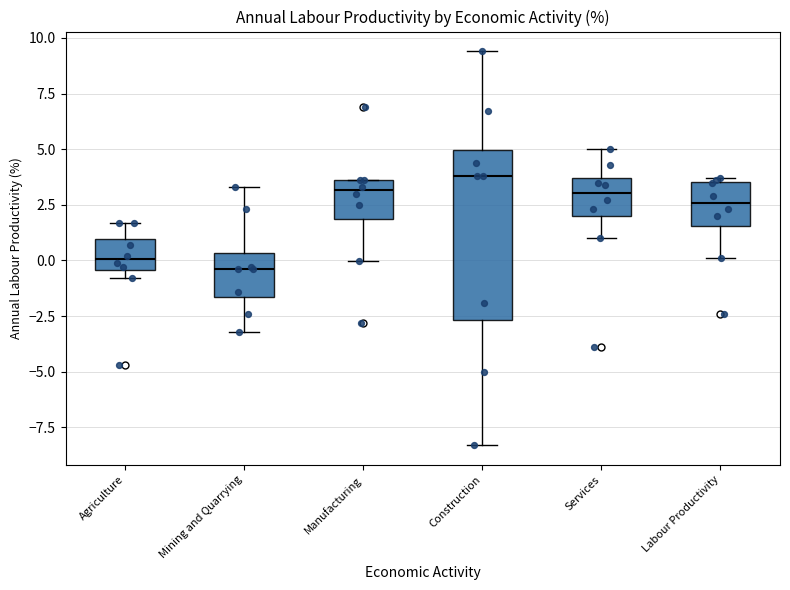

Where does the median line of the box for Labour Productivity sit on the y-axis? The values are not printed on the chart, so give them approximately, as read against the axis.

2.5